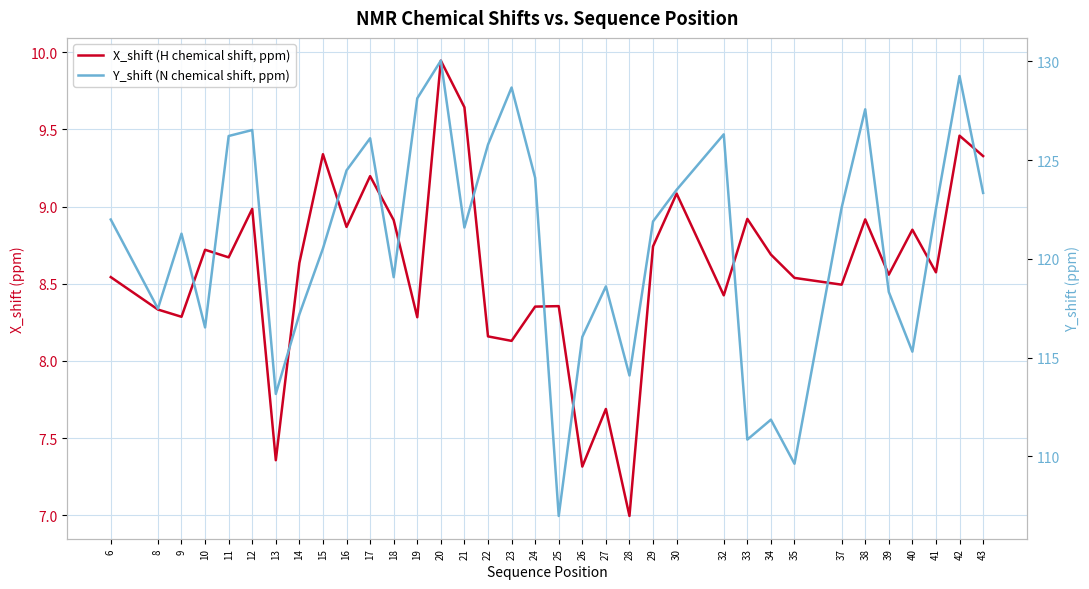

How many lines are shown in the chart?

2